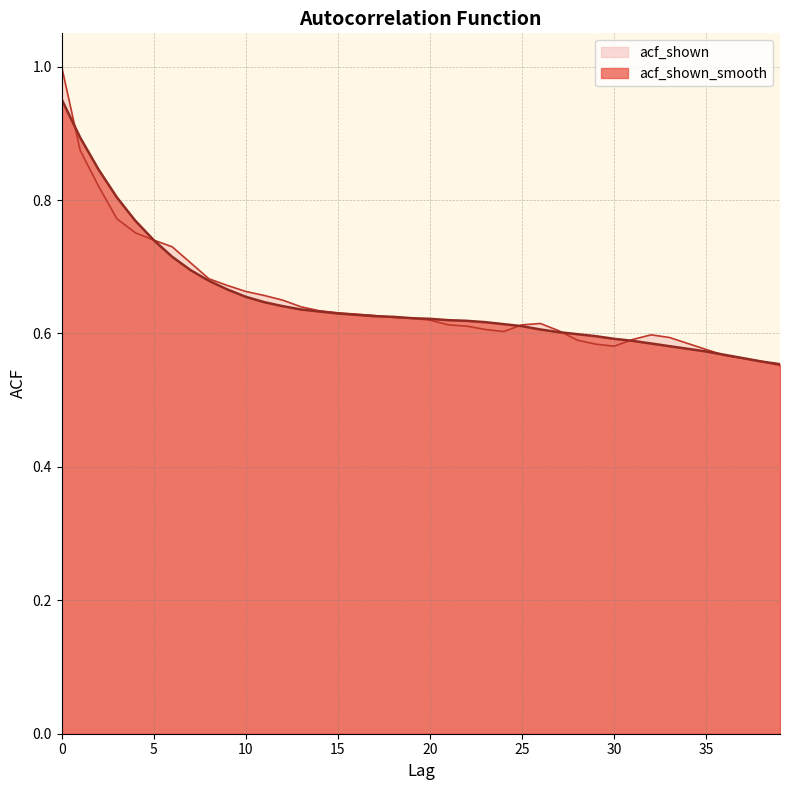

Rank the series at 15 from lowest to highest value.

acf_shown_smooth, acf_shown